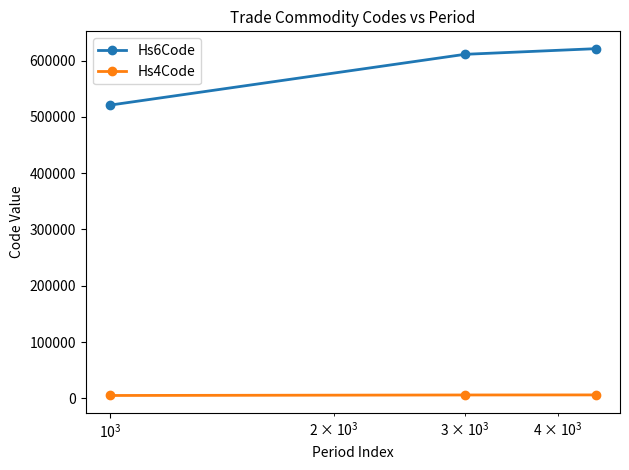

List the series in order of their peak value, lowest first.

Hs4Code, Hs6Code